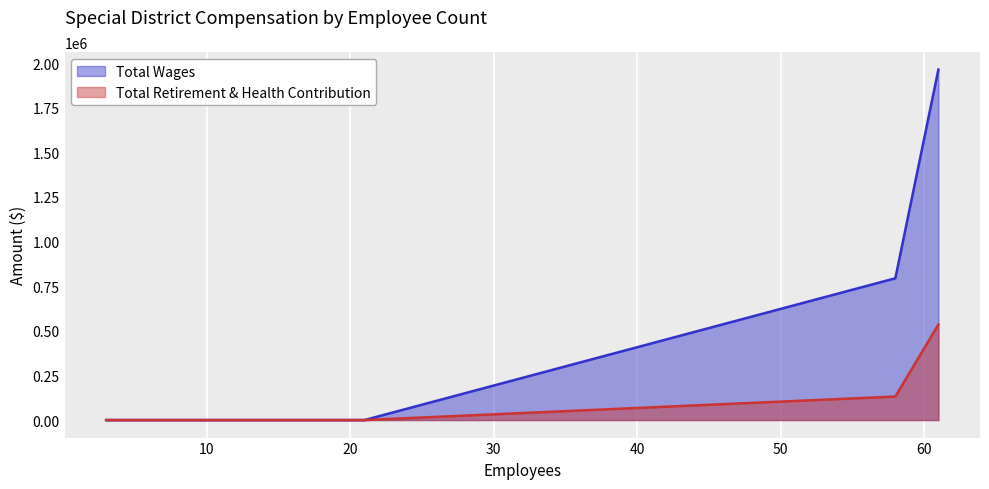

Which series has the widest spread of values?

Total Wages